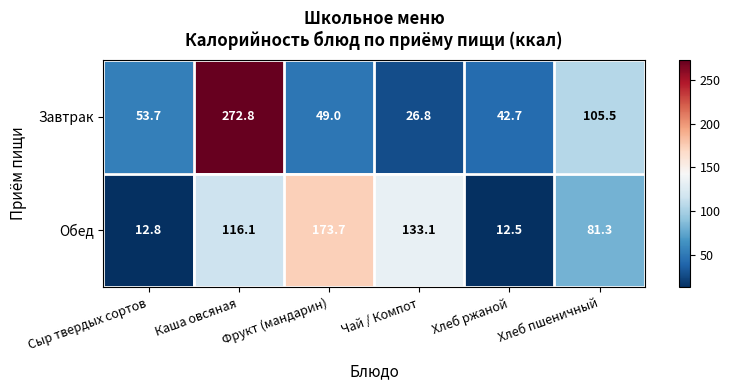

The value of Завтрак at Фрукт (мандарин) is 49.0. True or false?

True